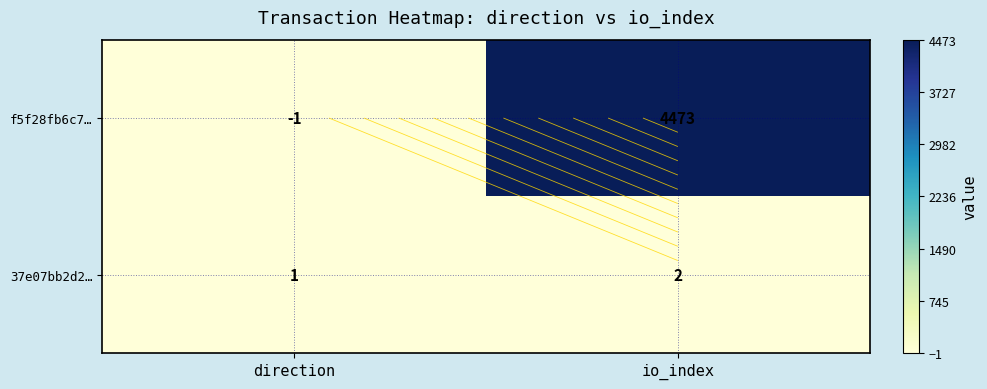

What is the sum of all 37e07bb2d2… values?

3